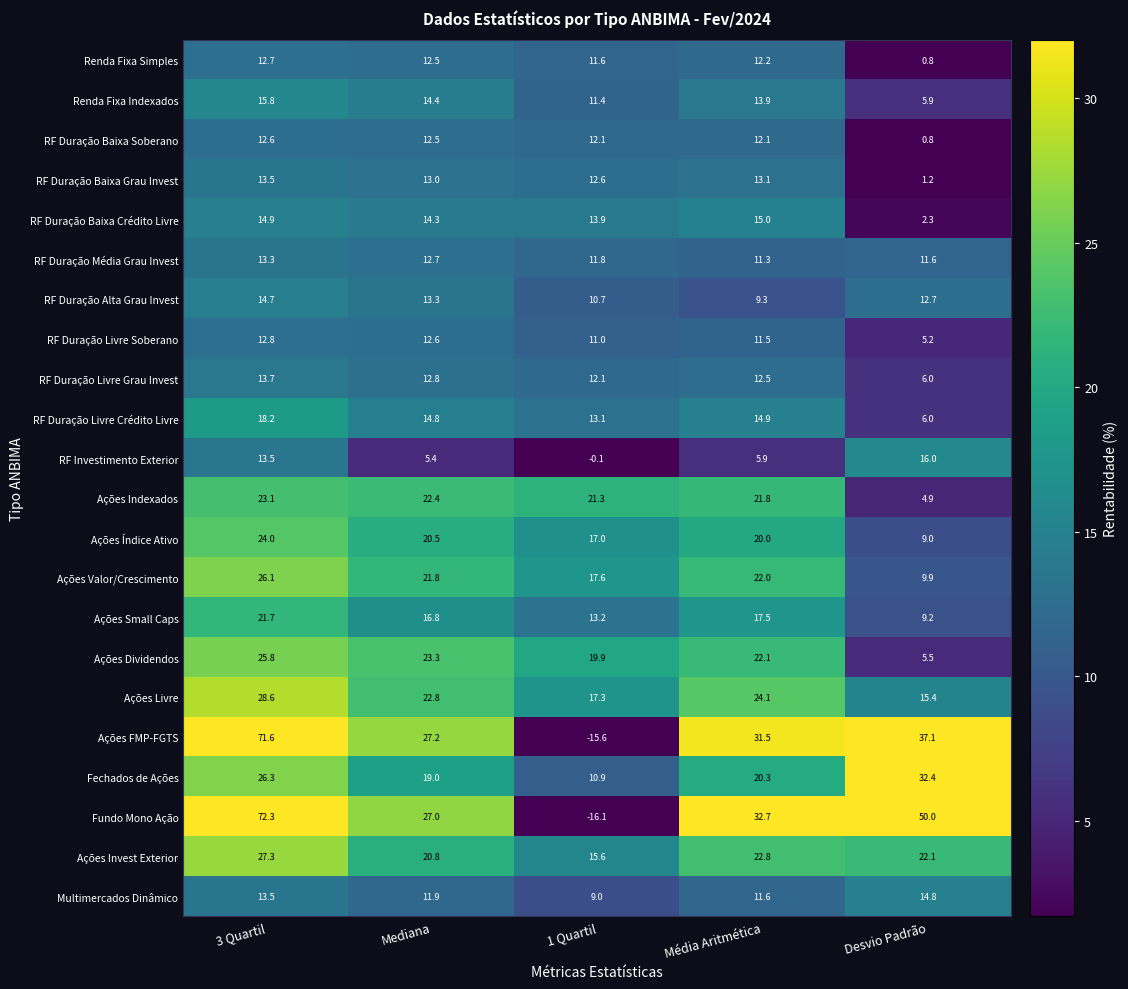

What is the smallest value displayed?

-16.1